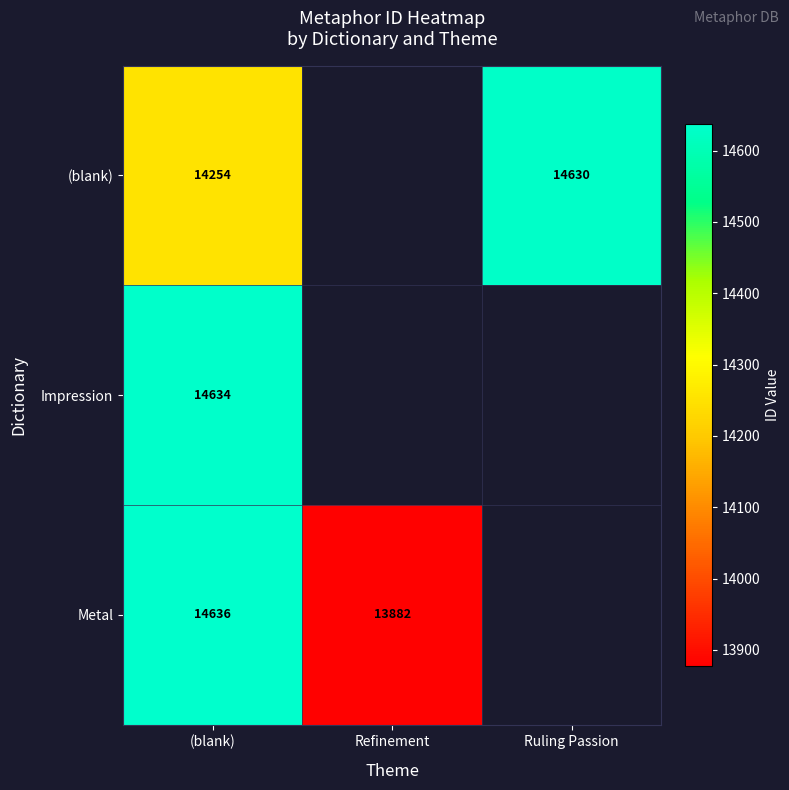

What is the sum of the (blank) values at (blank) and Ruling Passion?

28884